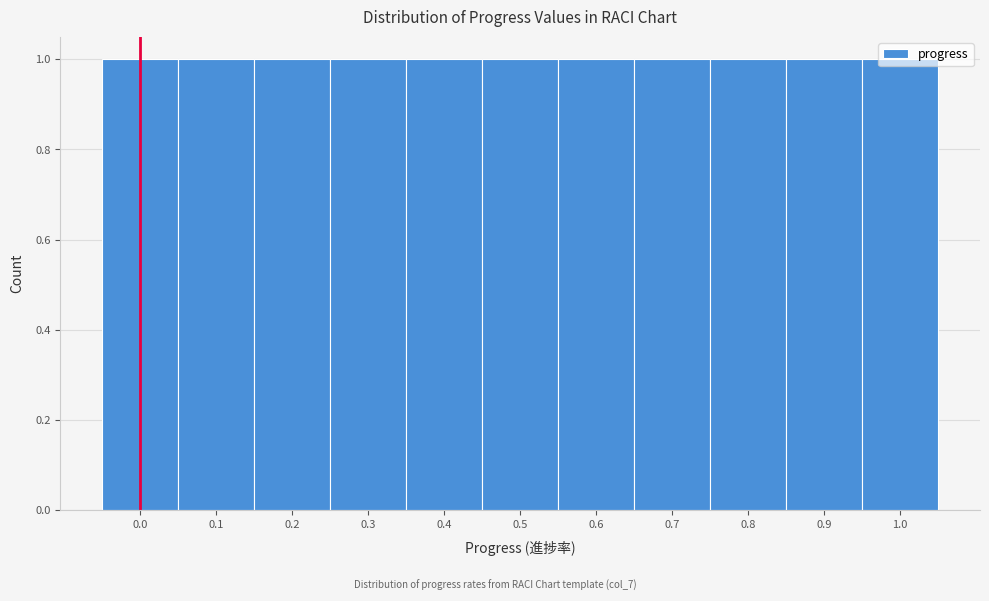

What is the height of the bar covering 0.75 to 0.85 on the x-axis? The values are not printed on the chart, so give them approximately, as read against the axis.

1